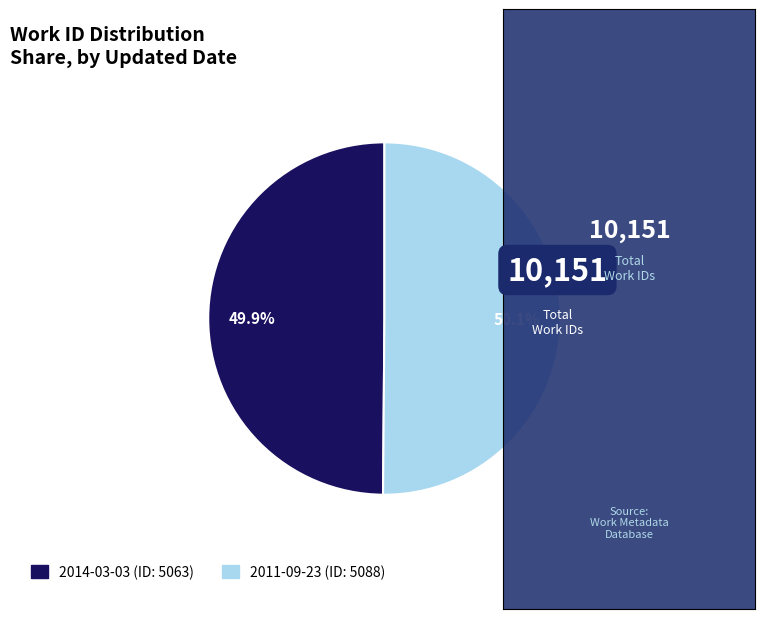

What is the total percentage of 2011-09-23 and 2014-03-03?

100.0%